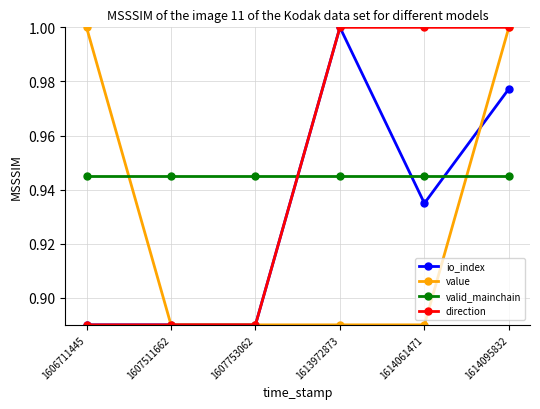

Which series changed the most between 1606711445 and 1607753062?

value